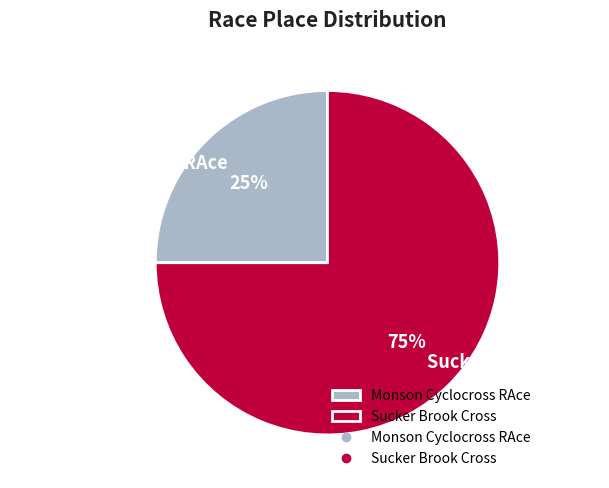

Does any single category account for the majority?

Yes